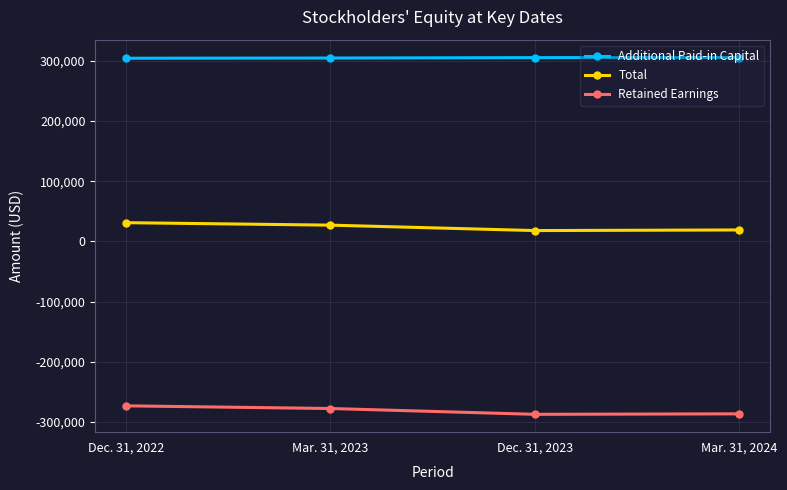

What position from the right is Dec. 31, 2022?

4